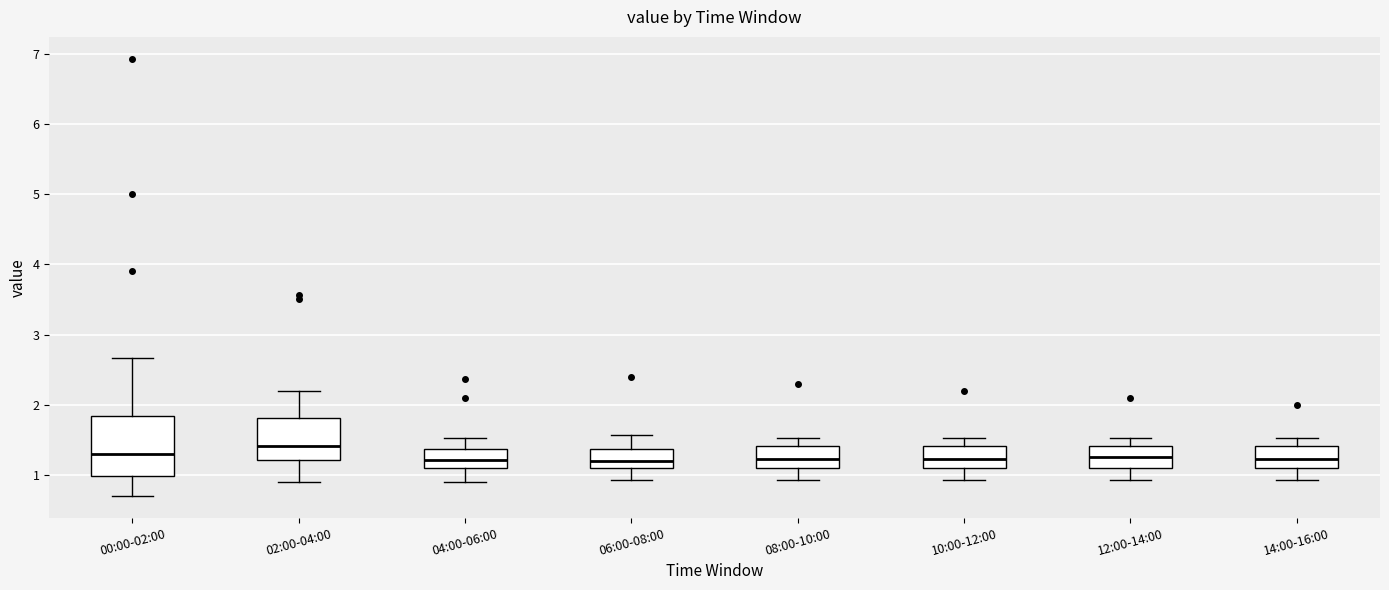

Comparing the boxes themselves (not the whiskers), which one is the tallest?

00:00-02:00